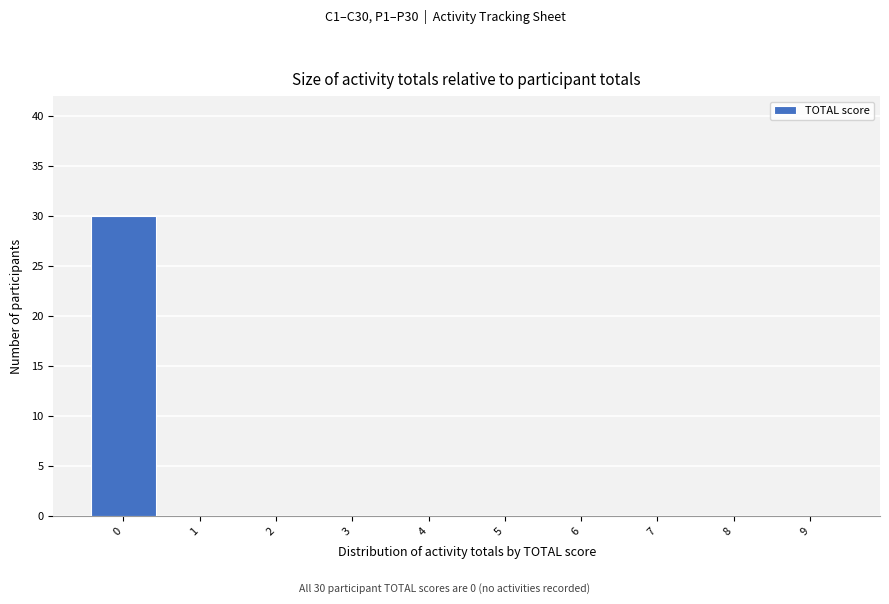

Which range on the x-axis has the tallest bar?

-0.5 to 0.5